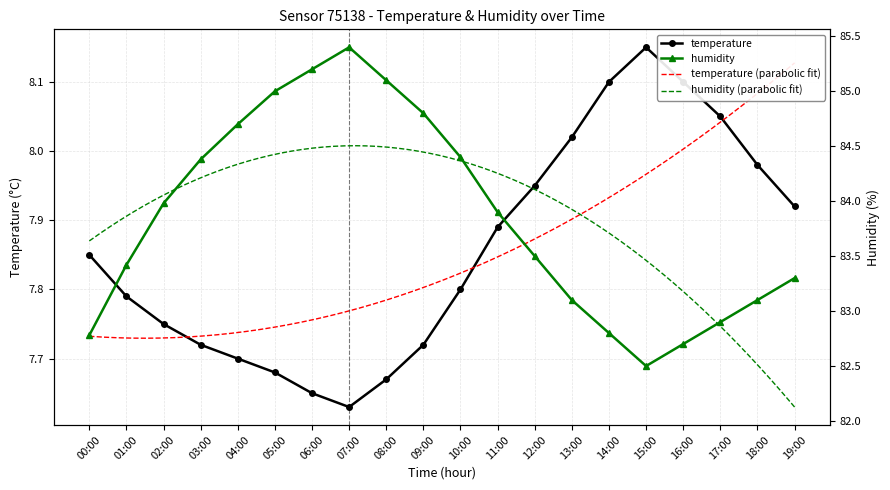

What is the value of the humidity point at the 3rd from the left?

84.0